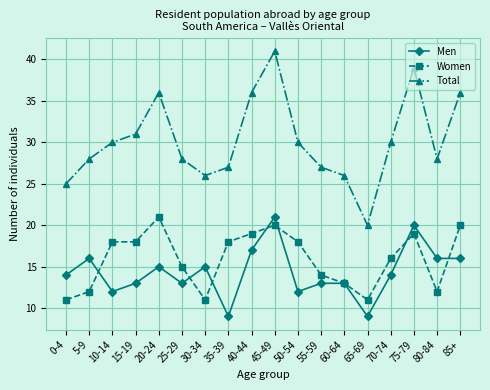

At which label is Women closest to 16?

70-74